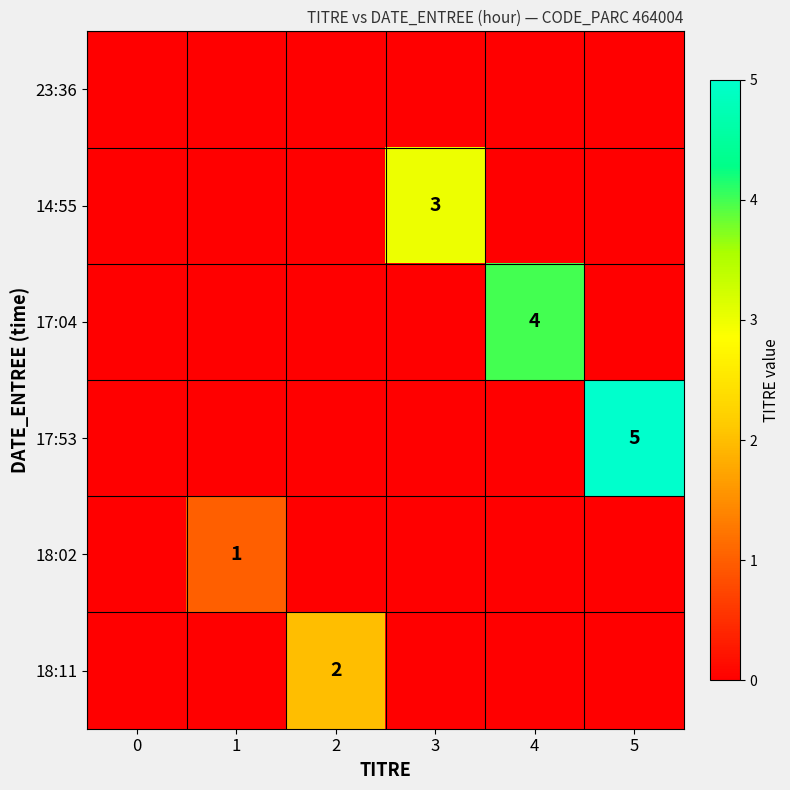

Count the 18:11 values in the range 0 to 1.

5